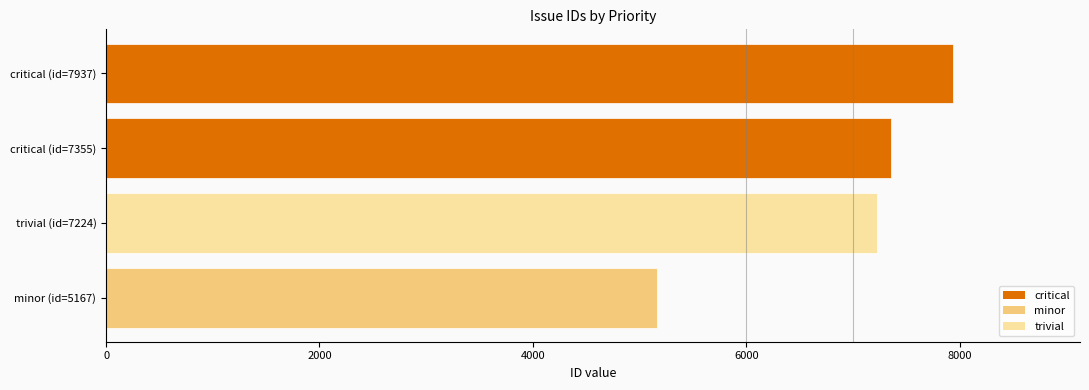

Rank the categories by value from highest to lowest.

critical (id=7937), critical (id=7355), trivial (id=7224), minor (id=5167)